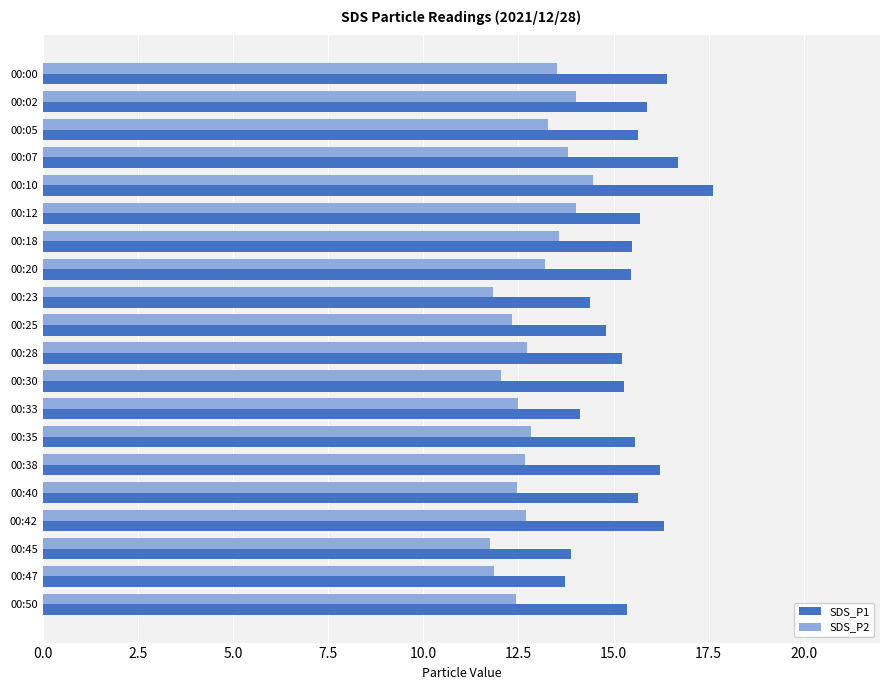

How many distinct data groups are displayed?

2